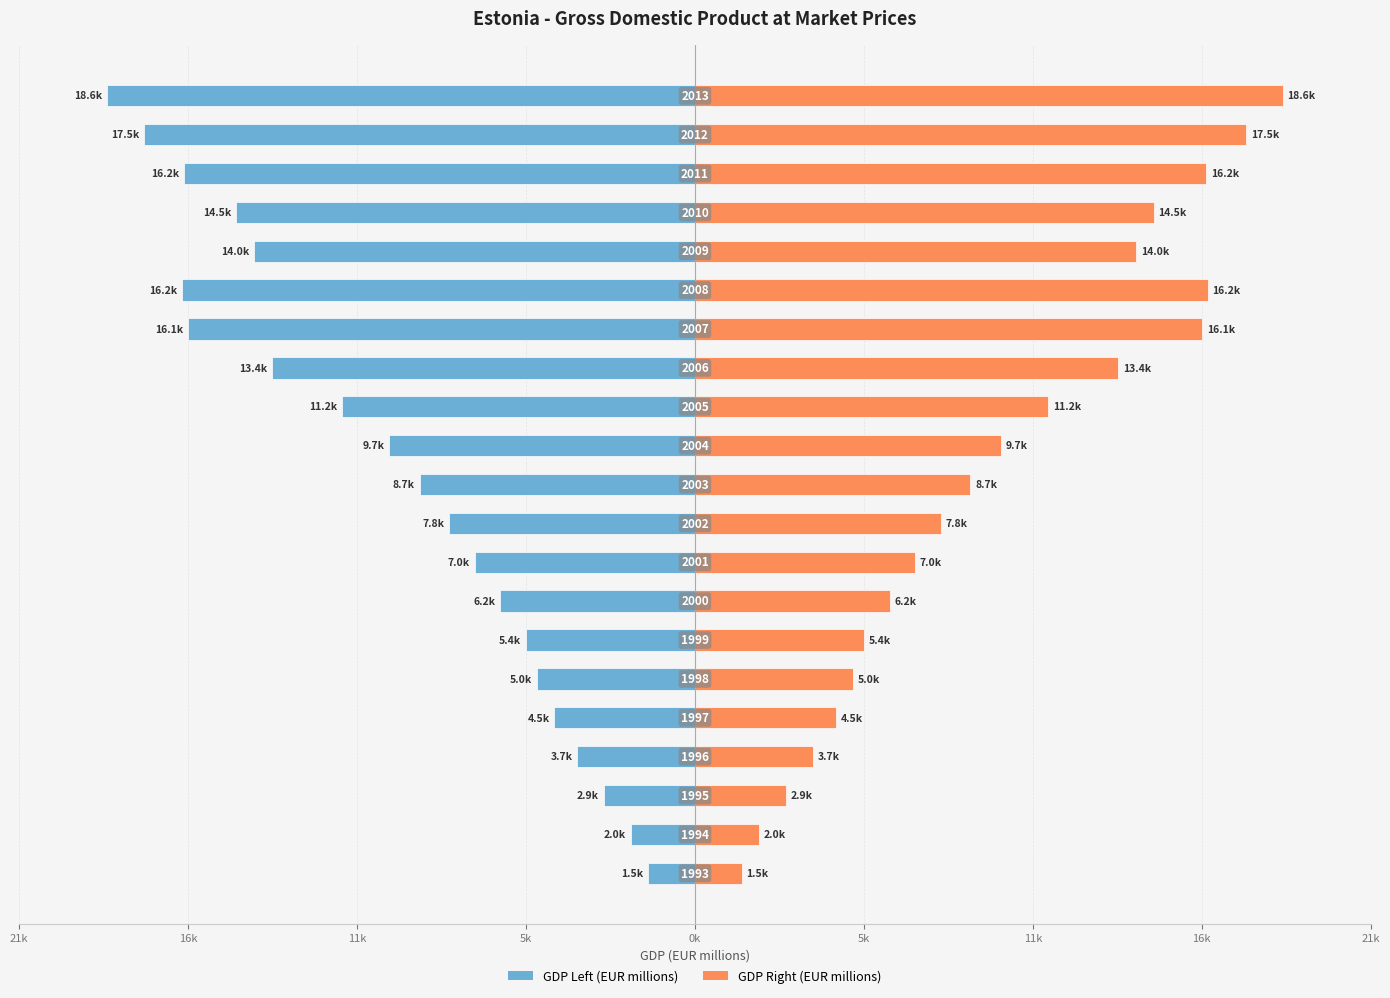

List the series in order of their peak value, lowest first.

GDP (EUR millions), GDP (EUR millions) [mirror]